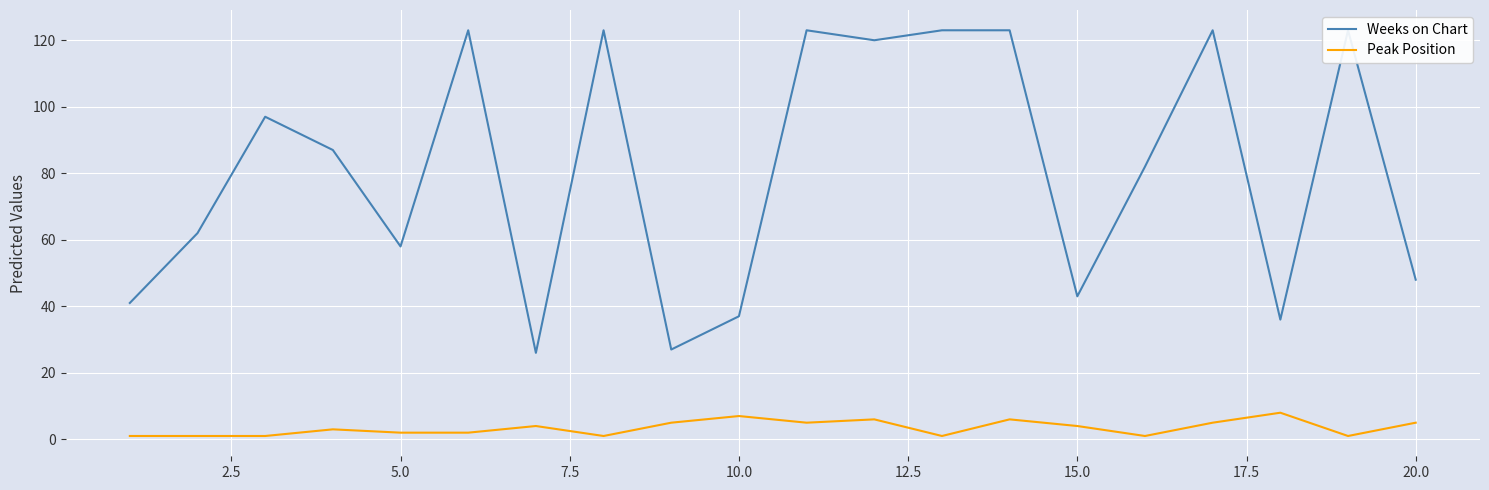

Is it true that Peak Position equals 0 at 12?

False